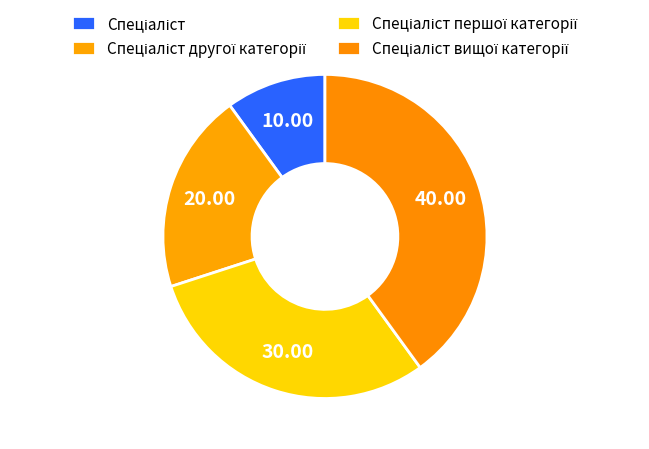

Between Спеціаліст другої категорії and Спеціаліст, which is larger?

Спеціаліст другої категорії